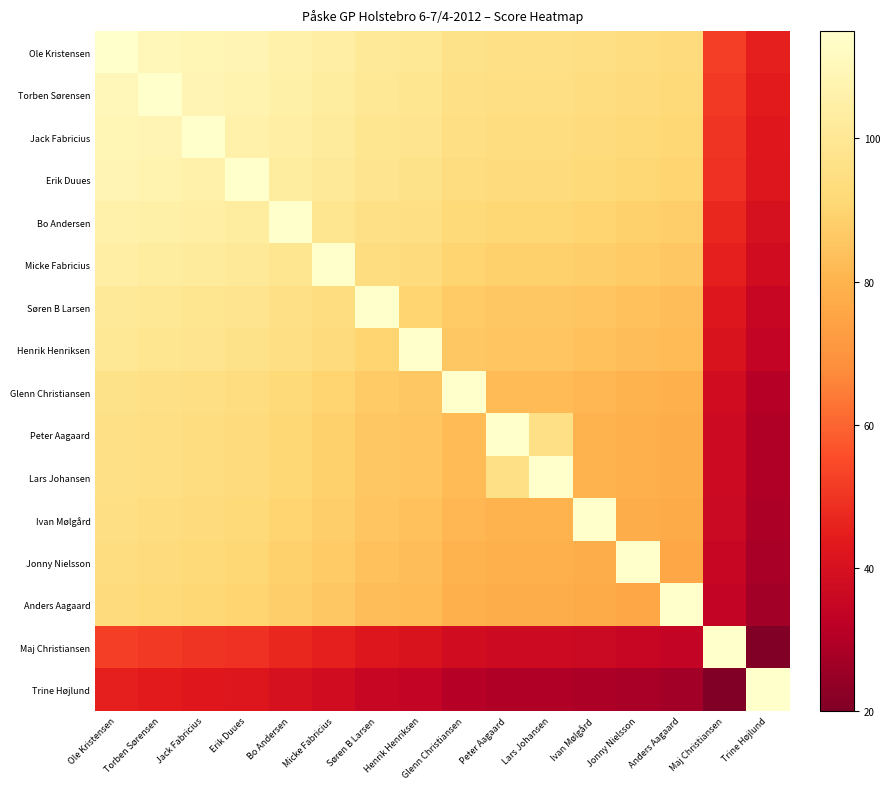

Reading left to right, transcribe all the data shown in this chart.

Ole Kristensen: Ole Kristensen=115	Torben Sørensen=110	Jack Fabricius=109	Erik Duues=108	Bo Andersen=106	Micke Fabricius=104	Søren B Larsen=101	Henrik Henriksen=100	Glenn Christiansen=97	Peter Aagaard=96	Lars Johansen=96	Ivan Mølgård=95	Jonny Nielsson=94	Anders Aagaard=93	Maj Christiansen=52	Trine Højlund=45
Torben Sørensen: Ole Kristensen=110	Torben Sørensen=115	Jack Fabricius=108	Erik Duues=107	Bo Andersen=105	Micke Fabricius=103	Søren B Larsen=100	Henrik Henriksen=99	Glenn Christiansen=96	Peter Aagaard=95	Lars Johansen=95	Ivan Mølgård=94	Jonny Nielsson=93	Anders Aagaard=92	Maj Christiansen=51	Trine Højlund=44
Jack Fabricius: Ole Kristensen=109	Torben Sørensen=108	Jack Fabricius=115	Erik Duues=106	Bo Andersen=104	Micke Fabricius=102	Søren B Larsen=99	Henrik Henriksen=98	Glenn Christiansen=95	Peter Aagaard=94	Lars Johansen=94	Ivan Mølgård=93	Jonny Nielsson=92	Anders Aagaard=91	Maj Christiansen=50	Trine Højlund=43
Erik Duues: Ole Kristensen=108	Torben Sørensen=107	Jack Fabricius=106	Erik Duues=115	Bo Andersen=103	Micke Fabricius=101	Søren B Larsen=98	Henrik Henriksen=97	Glenn Christiansen=94	Peter Aagaard=93	Lars Johansen=93	Ivan Mølgård=92	Jonny Nielsson=91	Anders Aagaard=90	Maj Christiansen=49	Trine Højlund=42
Bo Andersen: Ole Kristensen=106	Torben Sørensen=105	Jack Fabricius=104	Erik Duues=103	Bo Andersen=115	Micke Fabricius=99	Søren B Larsen=96	Henrik Henriksen=95	Glenn Christiansen=92	Peter Aagaard=91	Lars Johansen=91	Ivan Mølgård=90	Jonny Nielsson=89	Anders Aagaard=88	Maj Christiansen=47	Trine Højlund=40
Micke Fabricius: Ole Kristensen=104	Torben Sørensen=103	Jack Fabricius=102	Erik Duues=101	Bo Andersen=99	Micke Fabricius=115	Søren B Larsen=94	Henrik Henriksen=93	Glenn Christiansen=90	Peter Aagaard=89	Lars Johansen=89	Ivan Mølgård=88	Jonny Nielsson=87	Anders Aagaard=86	Maj Christiansen=45	Trine Højlund=38
Søren B Larsen: Ole Kristensen=101	Torben Sørensen=100	Jack Fabricius=99	Erik Duues=98	Bo Andersen=96	Micke Fabricius=94	Søren B Larsen=115	Henrik Henriksen=90	Glenn Christiansen=87	Peter Aagaard=86	Lars Johansen=86	Ivan Mølgård=85	Jonny Nielsson=84	Anders Aagaard=83	Maj Christiansen=42	Trine Højlund=35
Henrik Henriksen: Ole Kristensen=100	Torben Sørensen=99	Jack Fabricius=98	Erik Duues=97	Bo Andersen=95	Micke Fabricius=93	Søren B Larsen=90	Henrik Henriksen=115	Glenn Christiansen=86	Peter Aagaard=85	Lars Johansen=85	Ivan Mølgård=84	Jonny Nielsson=83	Anders Aagaard=82	Maj Christiansen=41	Trine Højlund=34
Glenn Christiansen: Ole Kristensen=97	Torben Sørensen=96	Jack Fabricius=95	Erik Duues=94	Bo Andersen=92	Micke Fabricius=90	Søren B Larsen=87	Henrik Henriksen=86	Glenn Christiansen=115	Peter Aagaard=82	Lars Johansen=82	Ivan Mølgård=81	Jonny Nielsson=80	Anders Aagaard=79	Maj Christiansen=38	Trine Højlund=31
Peter Aagaard: Ole Kristensen=96	Torben Sørensen=95	Jack Fabricius=94	Erik Duues=93	Bo Andersen=91	Micke Fabricius=89	Søren B Larsen=86	Henrik Henriksen=85	Glenn Christiansen=82	Peter Aagaard=115	Lars Johansen=96	Ivan Mølgård=80	Jonny Nielsson=79	Anders Aagaard=78	Maj Christiansen=37	Trine Højlund=30
Lars Johansen: Ole Kristensen=96	Torben Sørensen=95	Jack Fabricius=94	Erik Duues=93	Bo Andersen=91	Micke Fabricius=89	Søren B Larsen=86	Henrik Henriksen=85	Glenn Christiansen=82	Peter Aagaard=96	Lars Johansen=115	Ivan Mølgård=80	Jonny Nielsson=79	Anders Aagaard=78	Maj Christiansen=37	Trine Højlund=30
Ivan Mølgård: Ole Kristensen=95	Torben Sørensen=94	Jack Fabricius=93	Erik Duues=92	Bo Andersen=90	Micke Fabricius=88	Søren B Larsen=85	Henrik Henriksen=84	Glenn Christiansen=81	Peter Aagaard=80	Lars Johansen=80	Ivan Mølgård=115	Jonny Nielsson=78	Anders Aagaard=77	Maj Christiansen=36	Trine Højlund=29
Jonny Nielsson: Ole Kristensen=94	Torben Sørensen=93	Jack Fabricius=92	Erik Duues=91	Bo Andersen=89	Micke Fabricius=87	Søren B Larsen=84	Henrik Henriksen=83	Glenn Christiansen=80	Peter Aagaard=79	Lars Johansen=79	Ivan Mølgård=78	Jonny Nielsson=115	Anders Aagaard=76	Maj Christiansen=35	Trine Højlund=28
Anders Aagaard: Ole Kristensen=93	Torben Sørensen=92	Jack Fabricius=91	Erik Duues=90	Bo Andersen=88	Micke Fabricius=86	Søren B Larsen=83	Henrik Henriksen=82	Glenn Christiansen=79	Peter Aagaard=78	Lars Johansen=78	Ivan Mølgård=77	Jonny Nielsson=76	Anders Aagaard=115	Maj Christiansen=34	Trine Højlund=27
Maj Christiansen: Ole Kristensen=52	Torben Sørensen=51	Jack Fabricius=50	Erik Duues=49	Bo Andersen=47	Micke Fabricius=45	Søren B Larsen=42	Henrik Henriksen=41	Glenn Christiansen=38	Peter Aagaard=37	Lars Johansen=37	Ivan Mølgård=36	Jonny Nielsson=35	Anders Aagaard=34	Maj Christiansen=115	Trine Højlund=20
Trine Højlund: Ole Kristensen=45	Torben Sørensen=44	Jack Fabricius=43	Erik Duues=42	Bo Andersen=40	Micke Fabricius=38	Søren B Larsen=35	Henrik Henriksen=34	Glenn Christiansen=31	Peter Aagaard=30	Lars Johansen=30	Ivan Mølgård=29	Jonny Nielsson=28	Anders Aagaard=27	Maj Christiansen=20	Trine Højlund=115